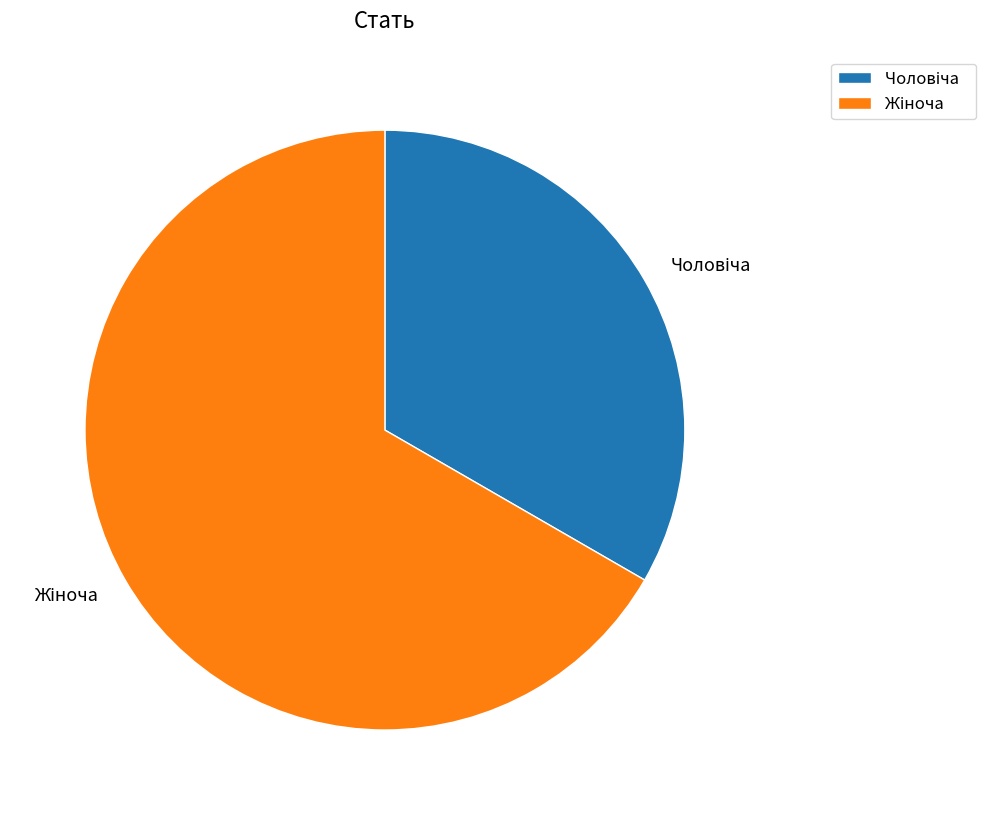

Does any single category account for the majority?

Yes